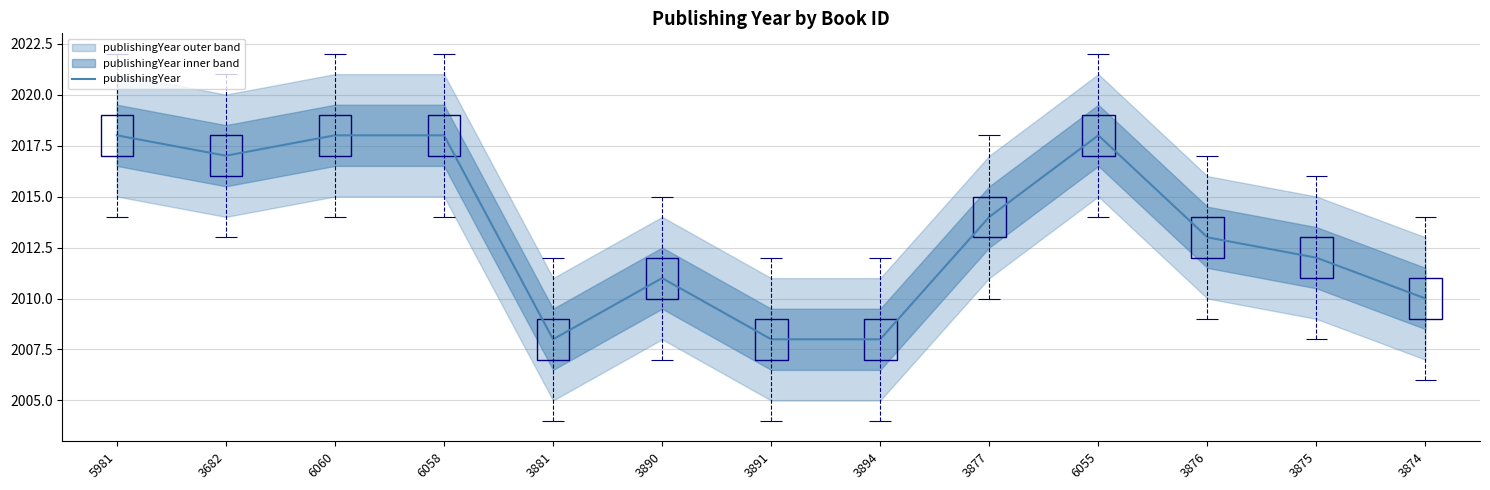

How many values exceed 2013?

6